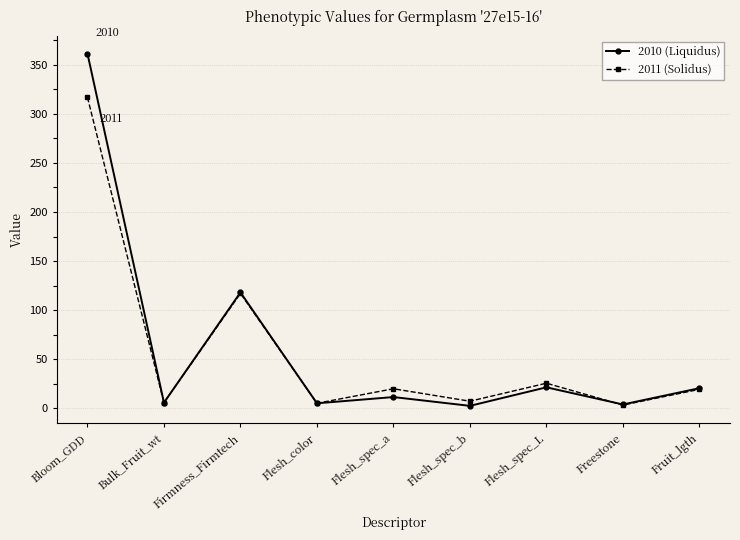

What is the difference between the 2010 (Liquidus) values at Flesh_color and Fruit_lgth?

15.4